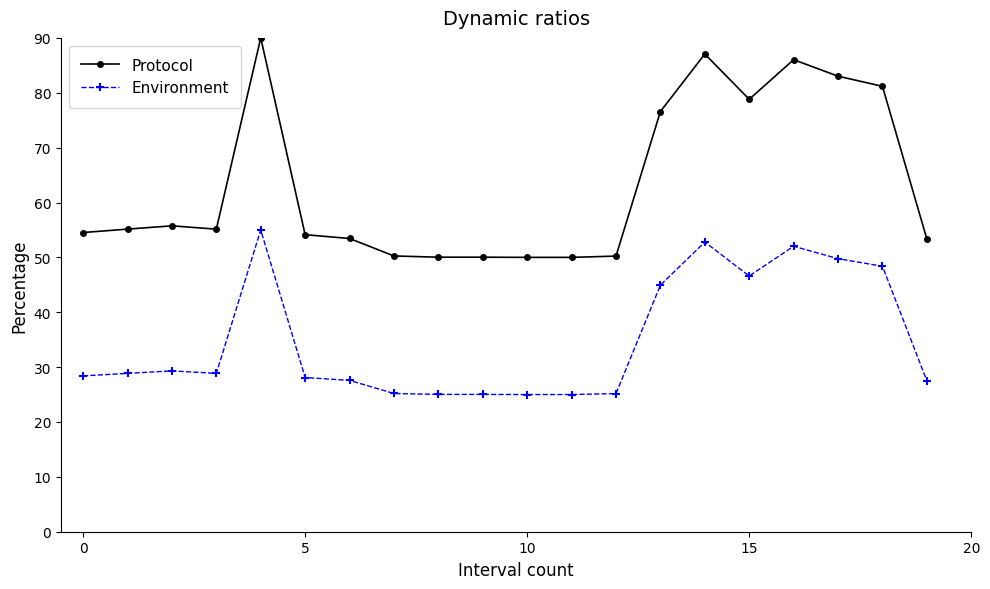

Rank the series by their maximum value, from lowest to highest.

Environment, Protocol